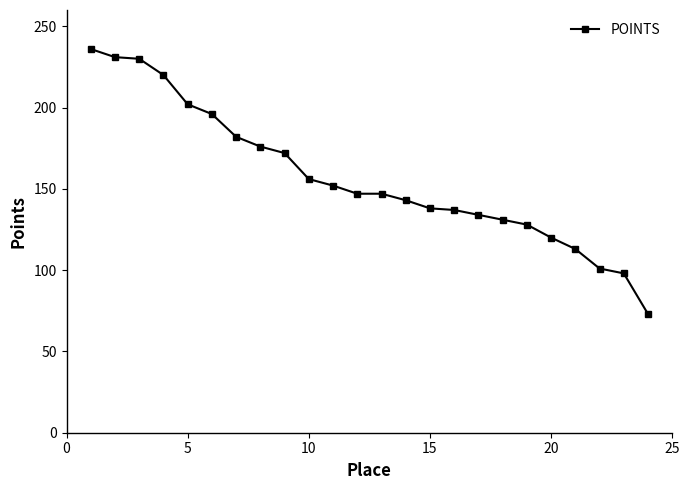

What is the average value?

157